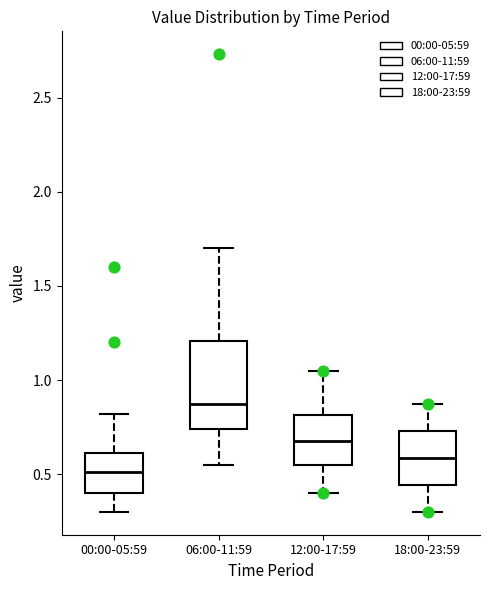

Reading left to right, read every box against the y-axis: the position of its median line, the range the box covers, and the ends of its whiskers. The values are not printed on the chart, so give them approximately, as read against the axis.

00:00-05:59: median 0.50, box 0.40 to 0.60, whiskers 0.30 to 0.80
06:00-11:59: median 0.90, box 0.75 to 1.20, whiskers 0.55 to 1.70
12:00-17:59: median 0.70, box 0.55 to 0.80, whiskers 0.40 to 1.05
18:00-23:59: median 0.60, box 0.45 to 0.75, whiskers 0.30 to 0.85